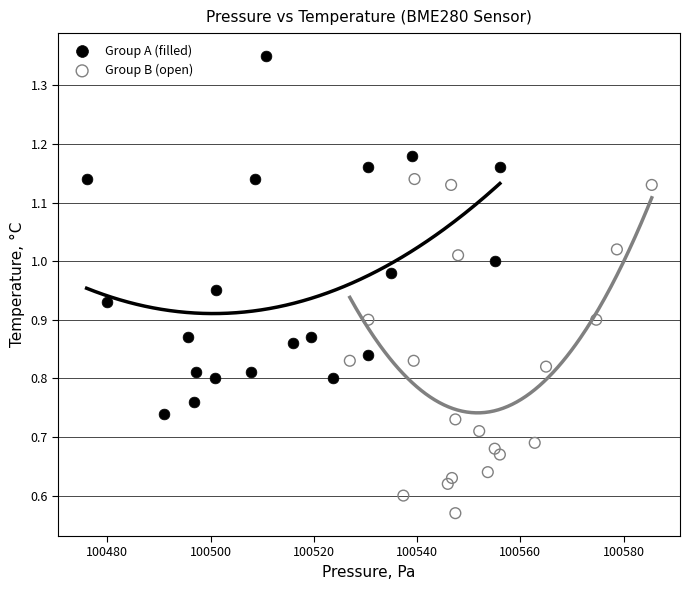

Which series reaches the minimum Y coordinate?

Group B (open)